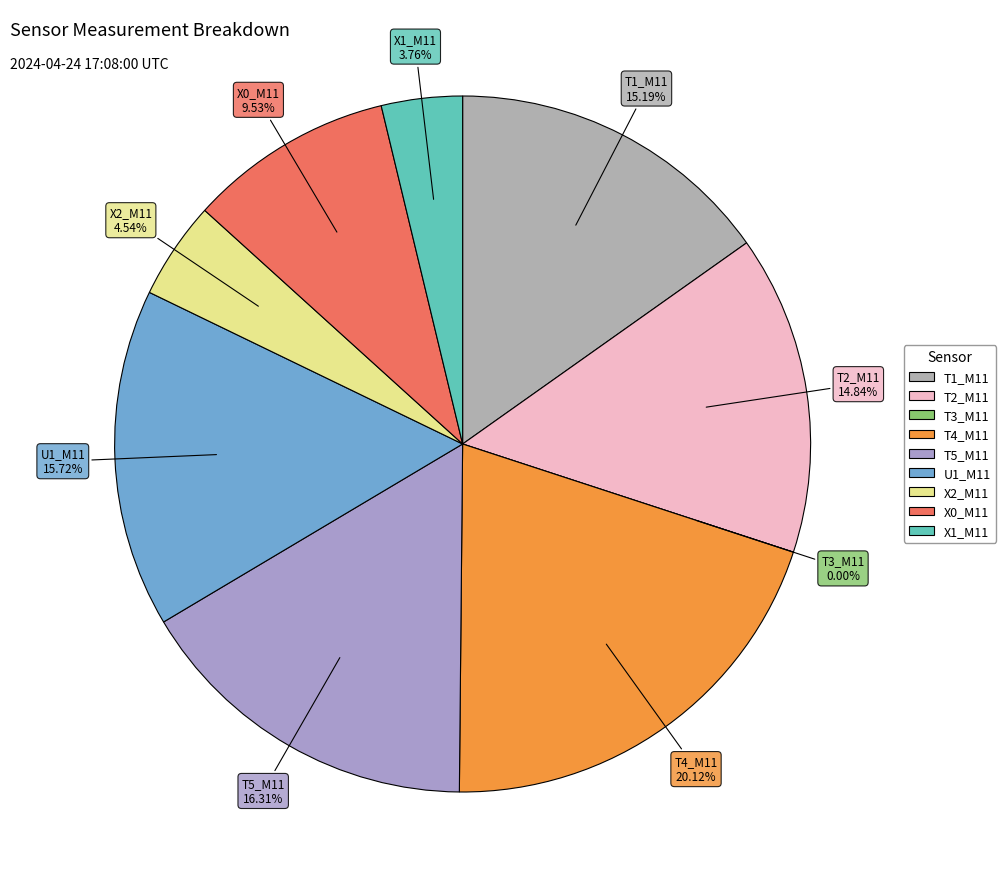

True or false: X1_M11 accounts for 4% of the total.

True